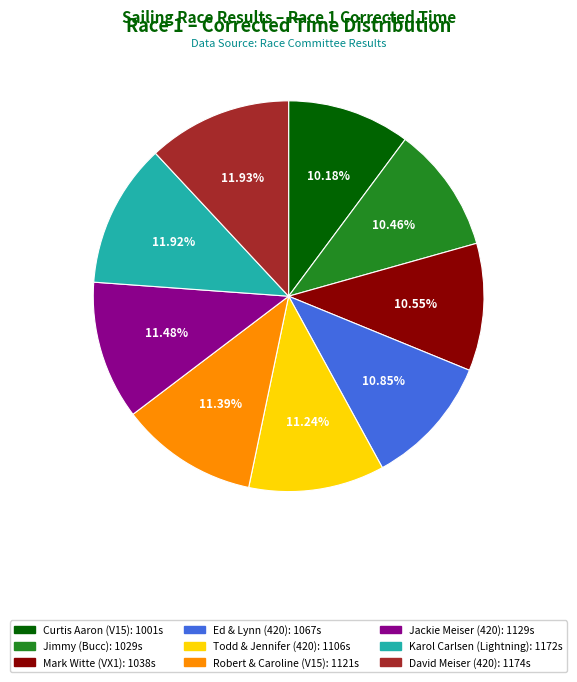

How many slices are in this pie chart?

9